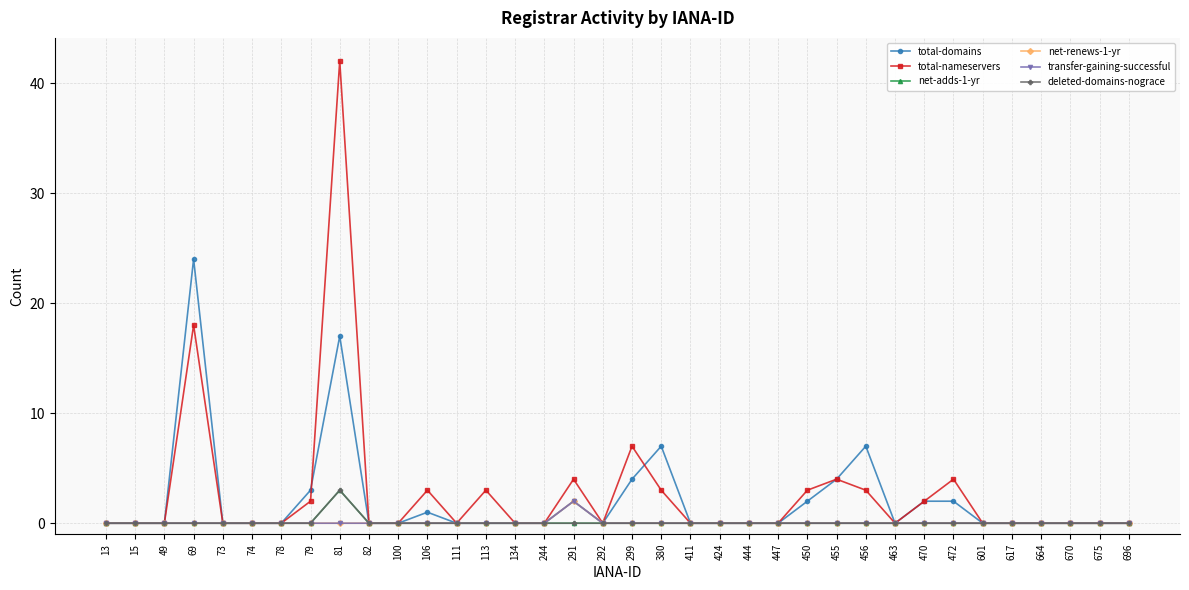

Is it true that net-adds-1-yr equals -1 at 82?

False